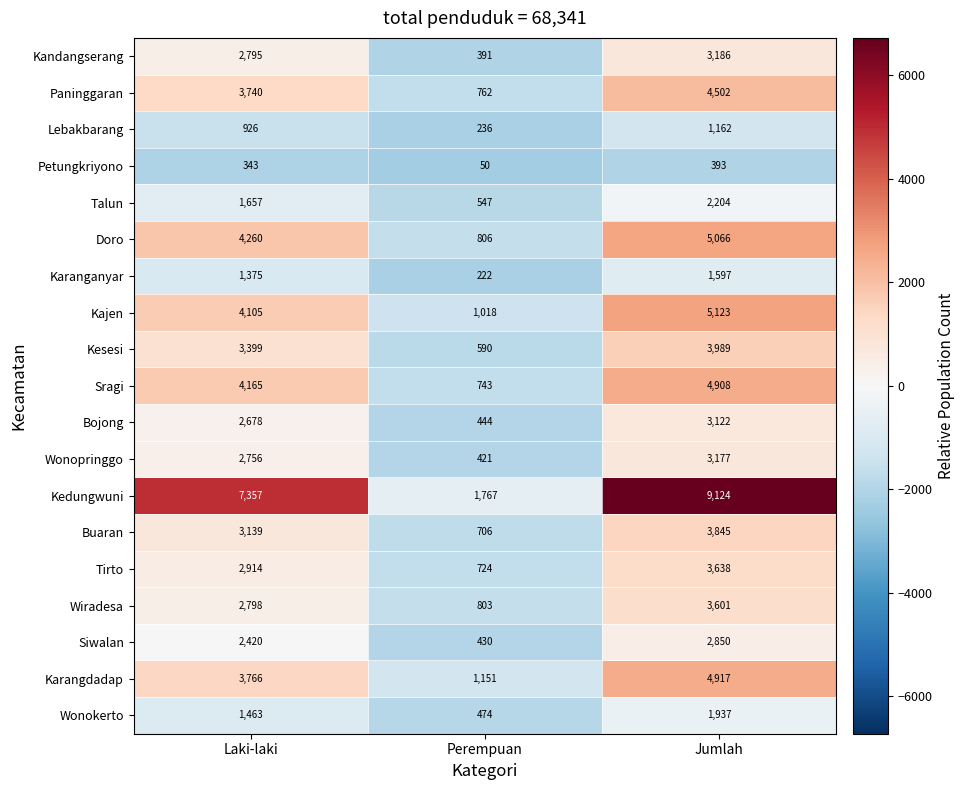

At which category is the sum across all series the highest?

Jumlah